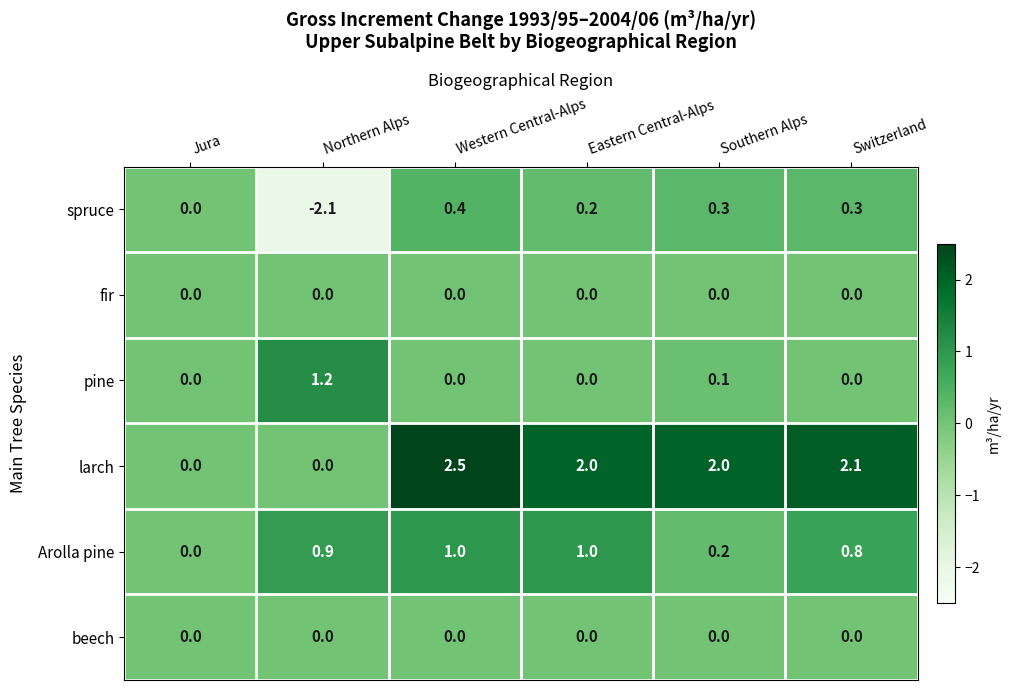

What is the smallest value displayed?

-2.1